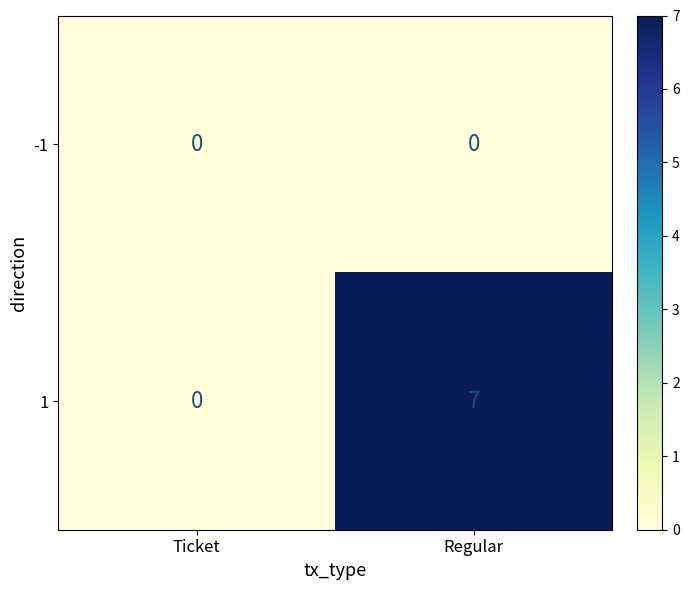

What is the difference between the 1 values at Regular and Ticket?

7